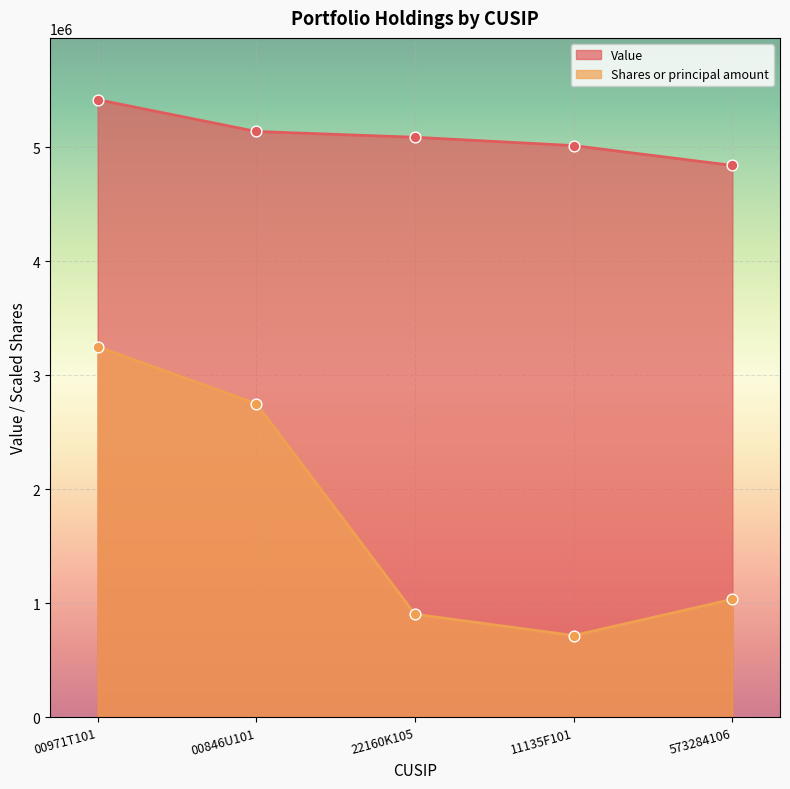

Is the value of Value at 11135F101 greater than the value of Shares or principal amount at 00846U101?

Yes